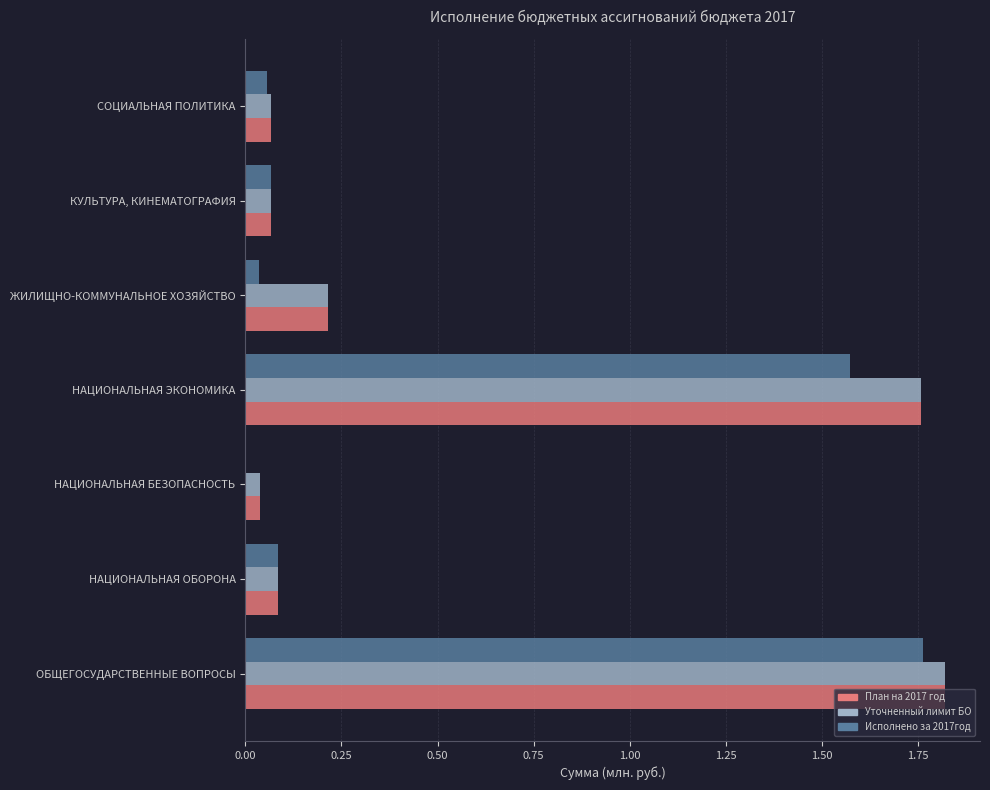

Is the value of Уточненный лимит БО at НАЦИОНАЛЬНАЯ ЭКОНОМИКА greater than the value of План на 2017 год at НАЦИОНАЛЬНАЯ ОБОРОНА?

Yes